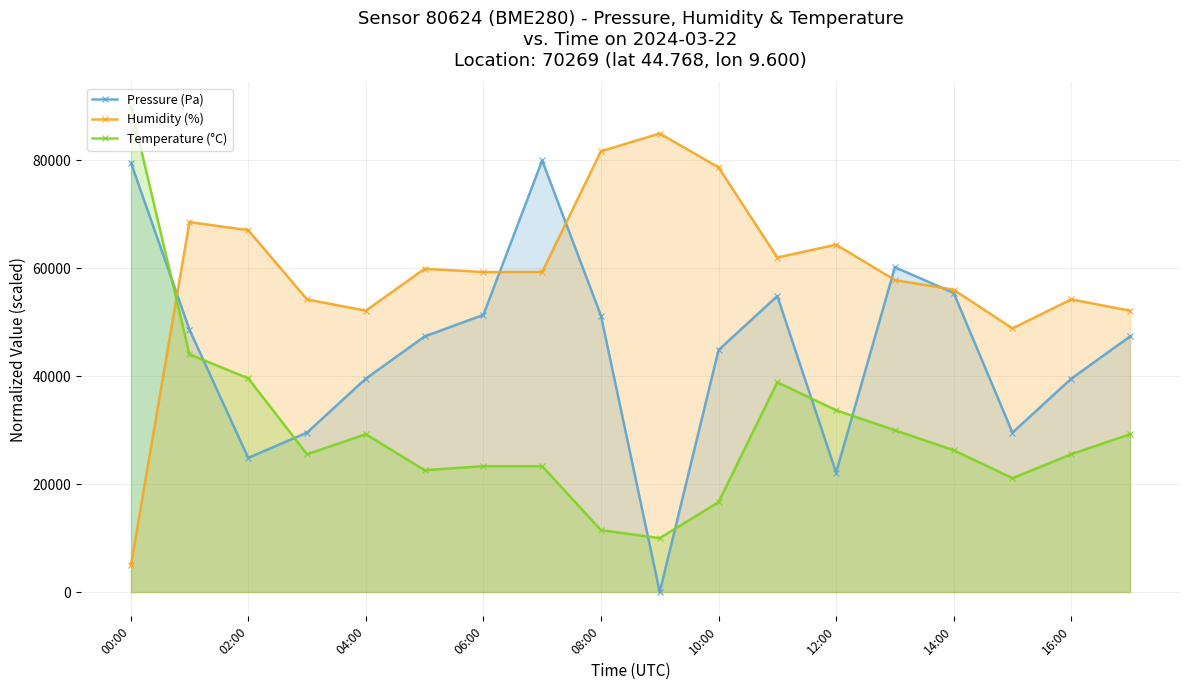

What is the difference between the highest and lowest values at 06:00?

35995.0